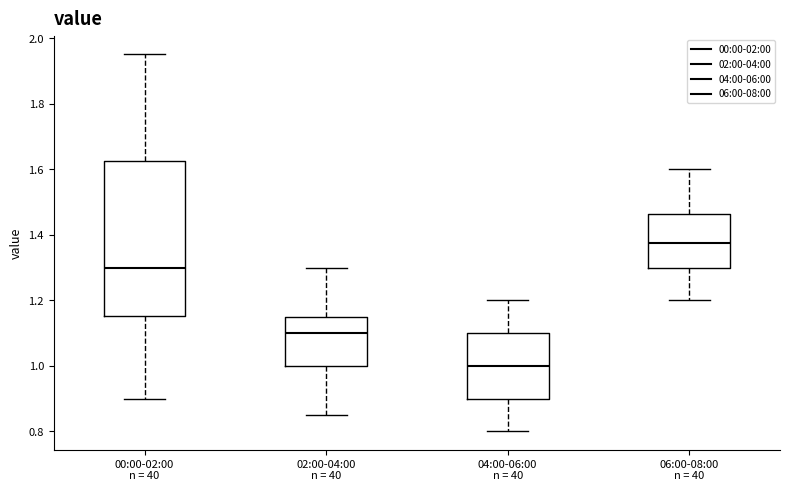

Reading left to right, transcribe this box plot: for each box, give where its median line is, the range the box spans, and where its two whiskers end, as read against the y-axis. The values are not printed on the chart, so give them approximately, as read against the axis.

00:00-02:00: median 1.30, box 1.16 to 1.62, whiskers 0.90 to 1.96
02:00-04:00: median 1.10, box 1.00 to 1.16, whiskers 0.86 to 1.30
04:00-06:00: median 1.00, box 0.90 to 1.10, whiskers 0.80 to 1.20
06:00-08:00: median 1.38, box 1.30 to 1.46, whiskers 1.20 to 1.60